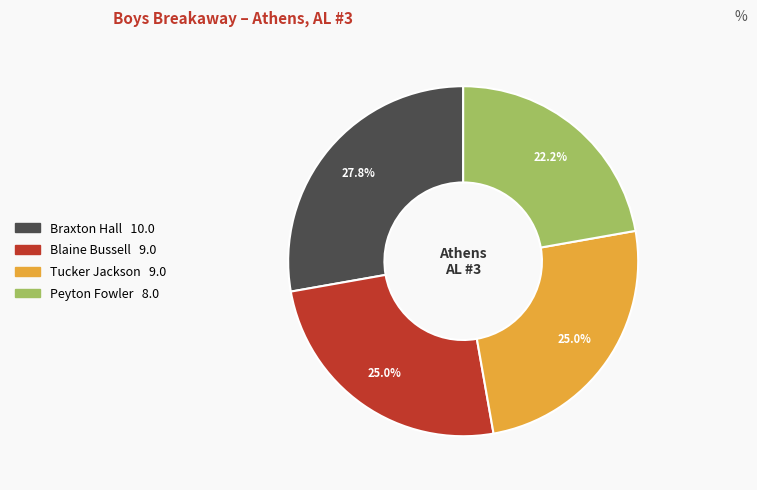

Which slice is the largest?

Braxton Hall